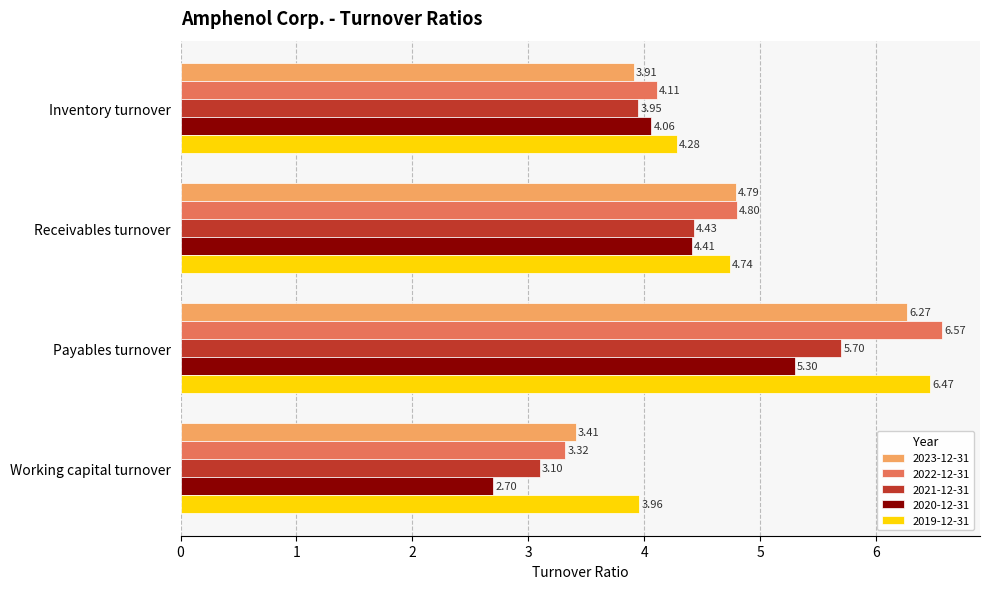

What are all the series names shown in the legend?

2023-12-31, 2022-12-31, 2021-12-31, 2020-12-31, 2019-12-31